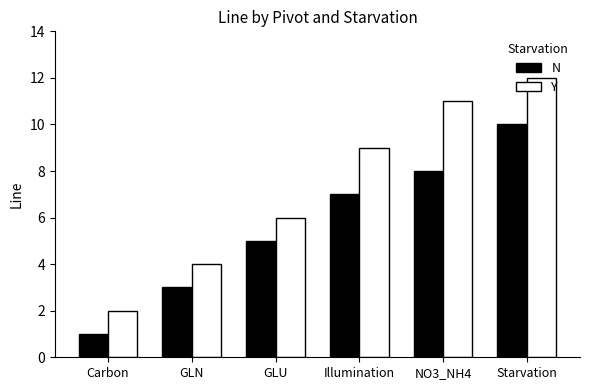

What is the sum of the Y values at Illumination and NO3_NH4?

20